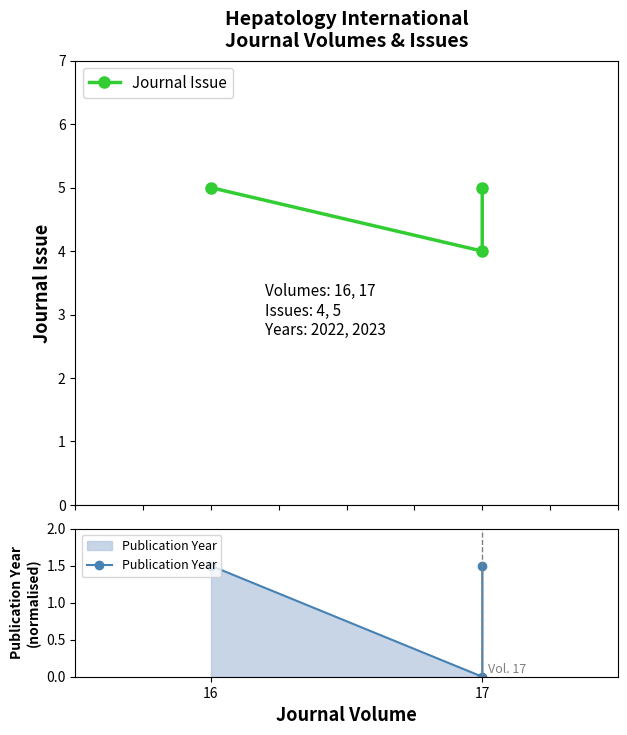

Does the chart display data point markers on the line(s)?

Yes